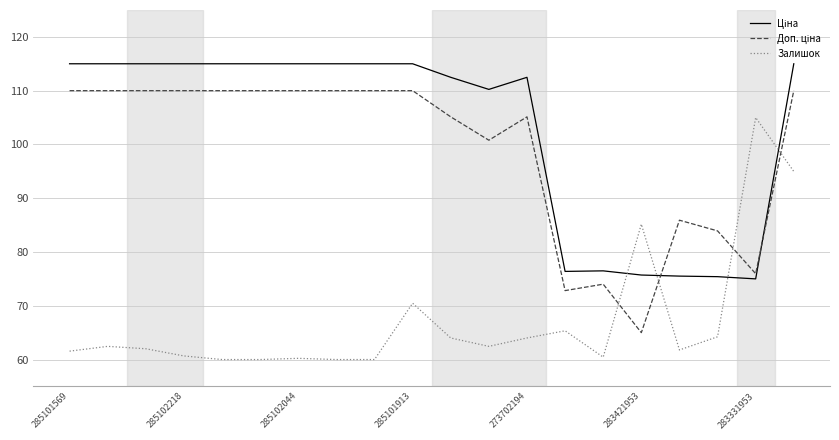

What is the greatest value displayed?

115.0